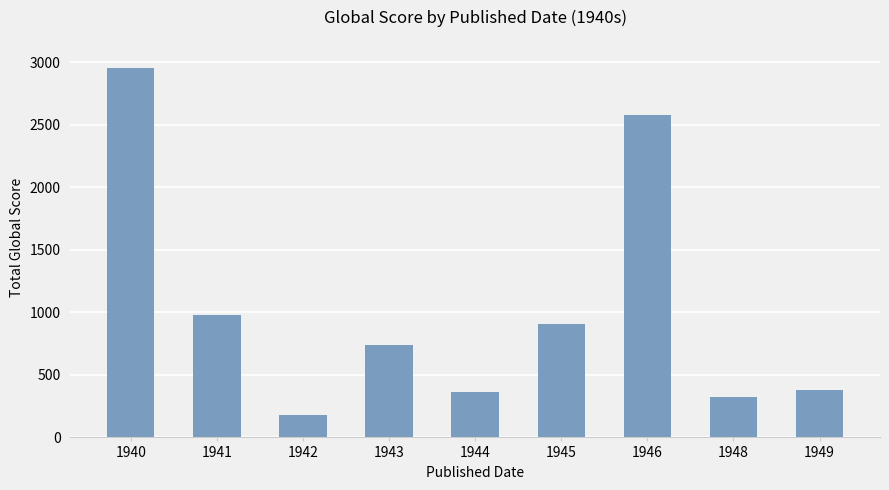

Reading left to right, transcribe all the data shown in this chart.

1940=2954	1941=982	1942=183	1943=735	1944=360	1945=904	1946=2581	1948=324	1949=376